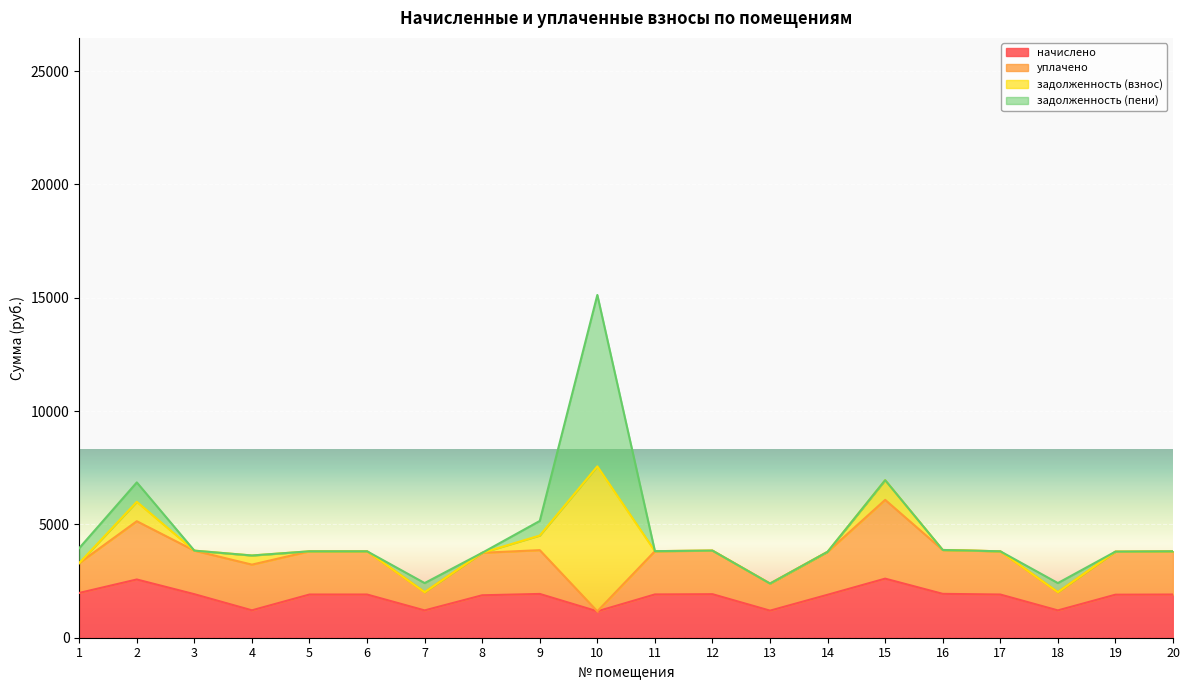

Reading left to right, extract all data points from this chart.

начислено: 1=1976.2	2=2569.8	3=1920.9	4=1209.3	5=1906.2	6=1906.2	7=1205.6	8=1873.0	9=1932.0	10=1165.1	11=1909.9	12=1920.9	13=1194.6	14=1895.1	15=2606.7	16=1935.7	17=1906.2	18=1205.6	19=1898.8	20=1906.2
уплачено: 1=1317.5	2=2569.8	3=1920.9	4=2015.5	5=1906.2	6=1906.2	7=803.8	8=1873.6	9=1932.0	10=0.0	11=1909.9	12=1920.9	13=1194.6	14=1895.1	15=3475.6	16=1935.7	17=1906.2	18=803.8	19=1898.8	20=1906.2
задолженность (взнос): 1=0.0	2=856.6	3=0.0	4=403.1	5=0.0	6=0.0	7=0.0	8=0.0	9=644.0	10=6395.8	11=0.0	12=0.0	13=0.0	14=0.0	15=868.9	16=0.0	17=0.0	18=0.0	19=0.0	20=0.0
задолженность (пени): 1=658.7	2=856.6	3=0.0	4=0.0	5=0.0	6=0.0	7=401.9	8=0.0	9=644.0	10=7560.9	11=0.0	12=0.0	13=0.0	14=0.0	15=0.0	16=0.0	17=0.0	18=401.9	19=0.0	20=0.0